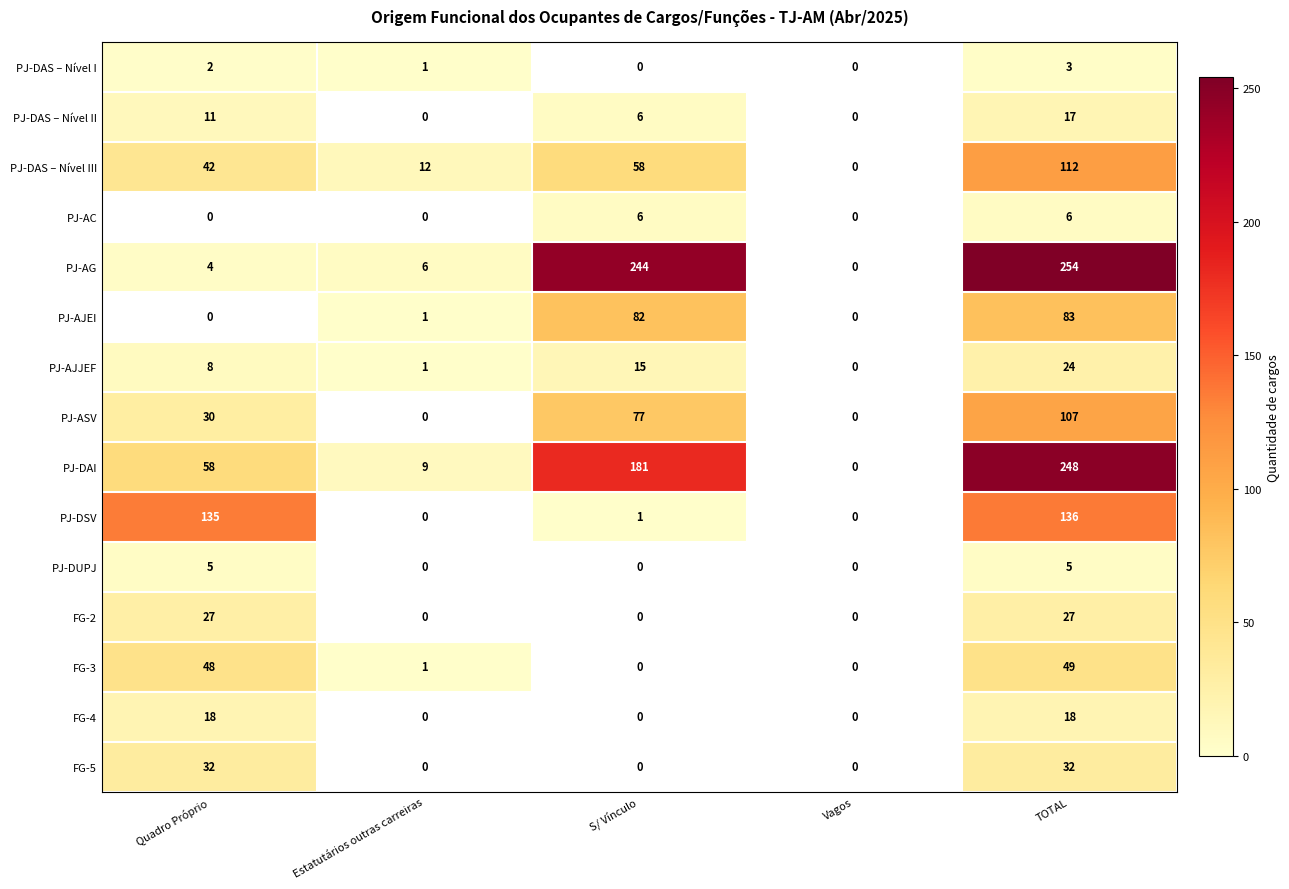

Is the value of PJ-AJJEF at Quadro Próprio greater than the value of PJ-DAS – Nível II at TOTAL?

No